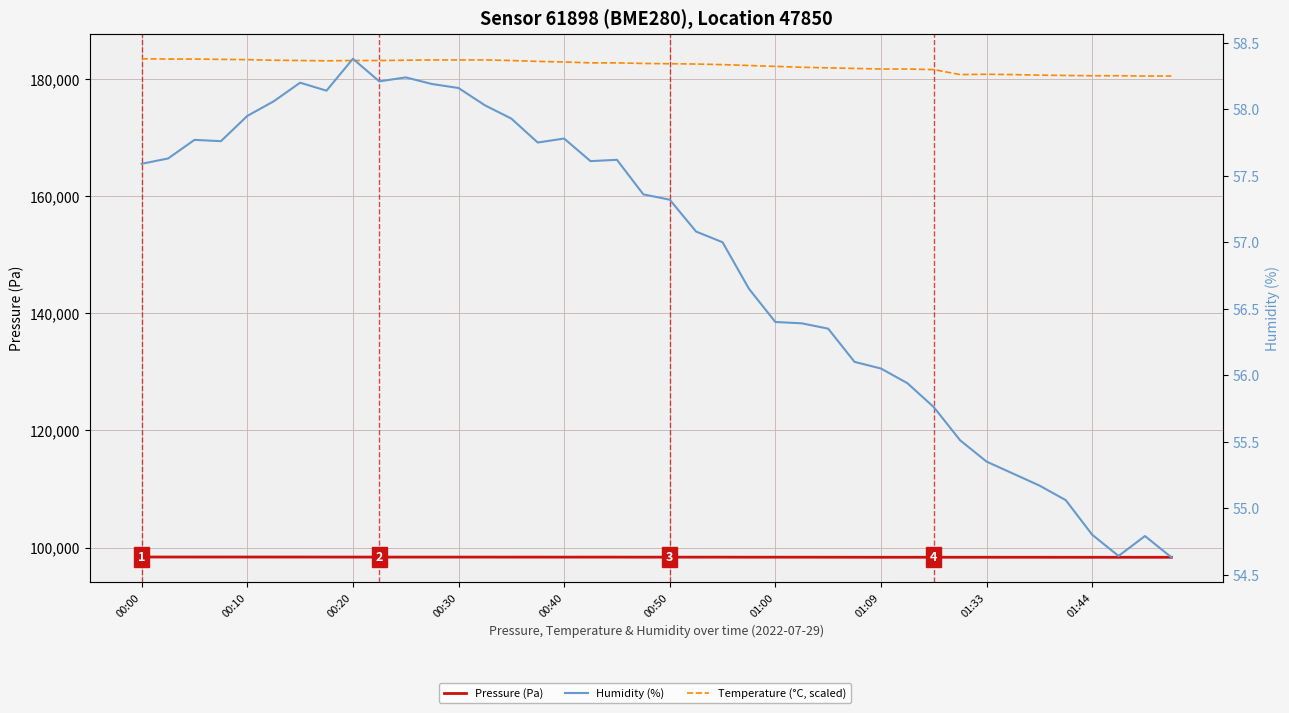

What is the difference between the maximum and second lowest values in the Humidity (%) series?

3.7